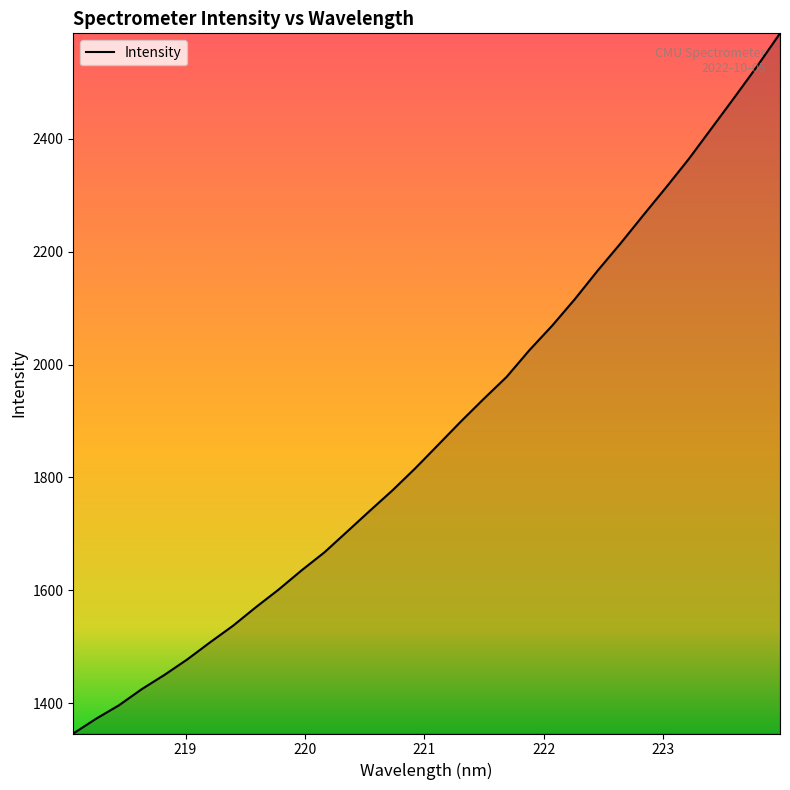

What is the maximum value shown in the chart?

2586.5